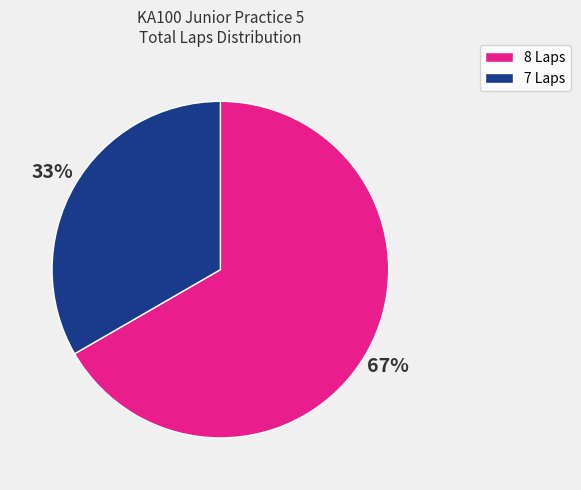

How many segments does this pie chart have?

2